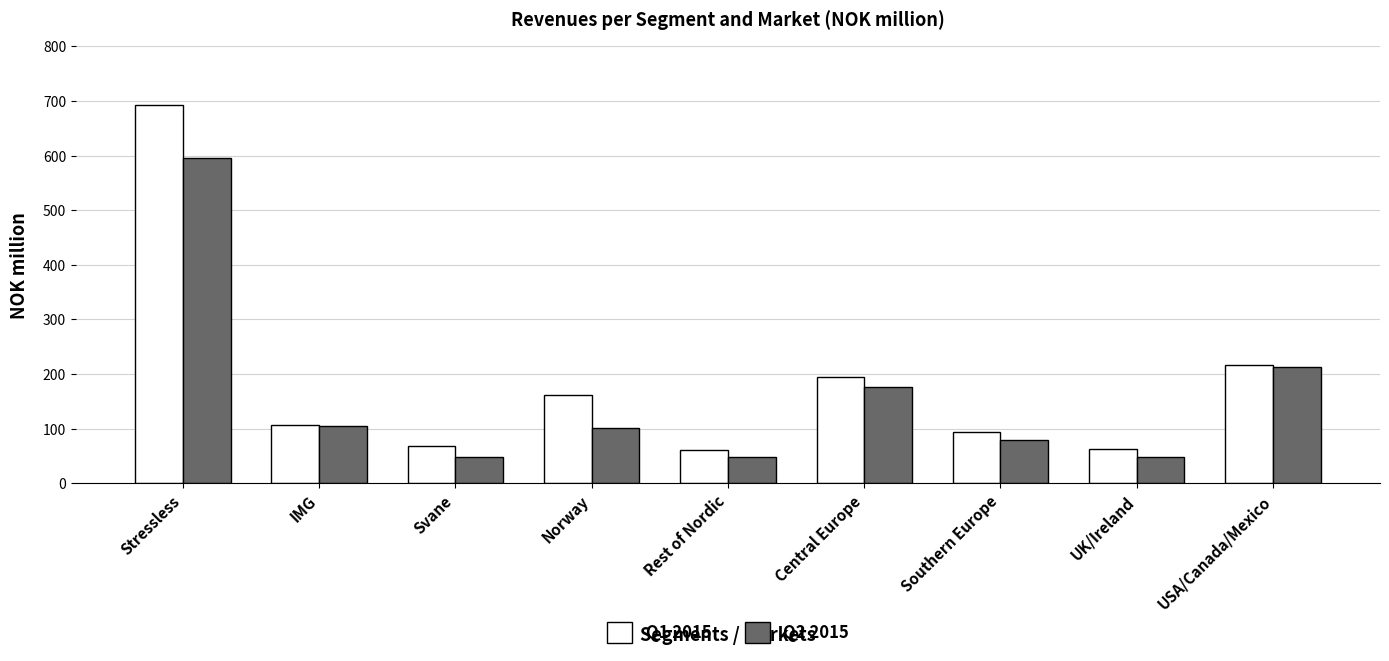

Count the number of categories in the chart.

9